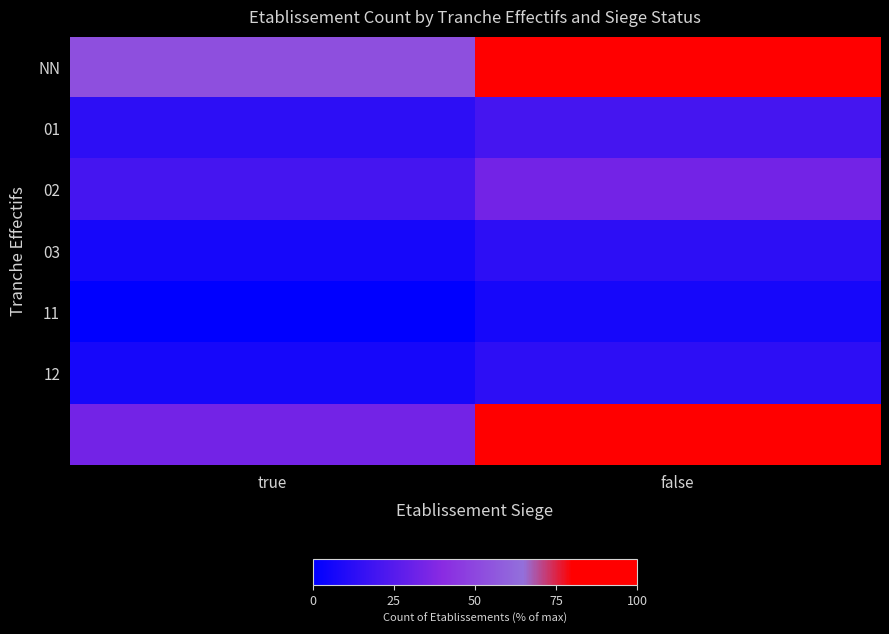

What is the spread (max minus min) of values at true?

53.3